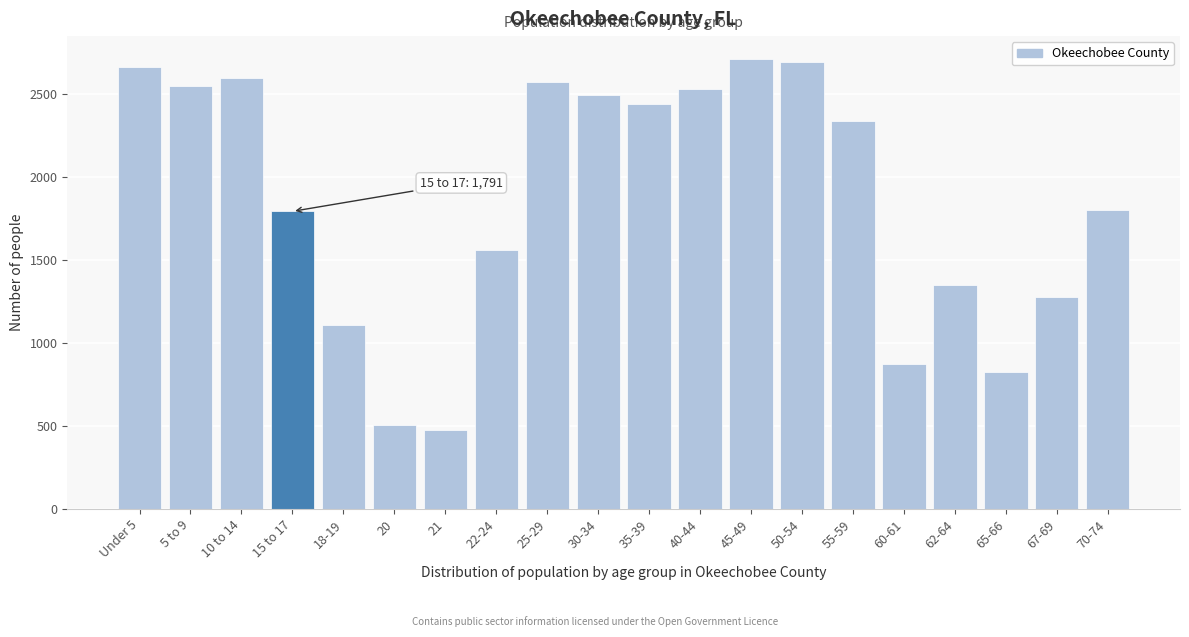

What is the difference between the maximum and minimum values?

2236